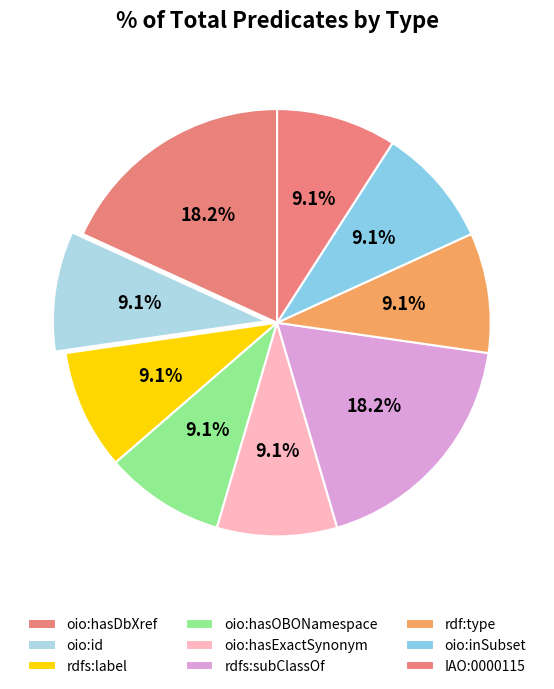

Count the number of slices in the pie.

9